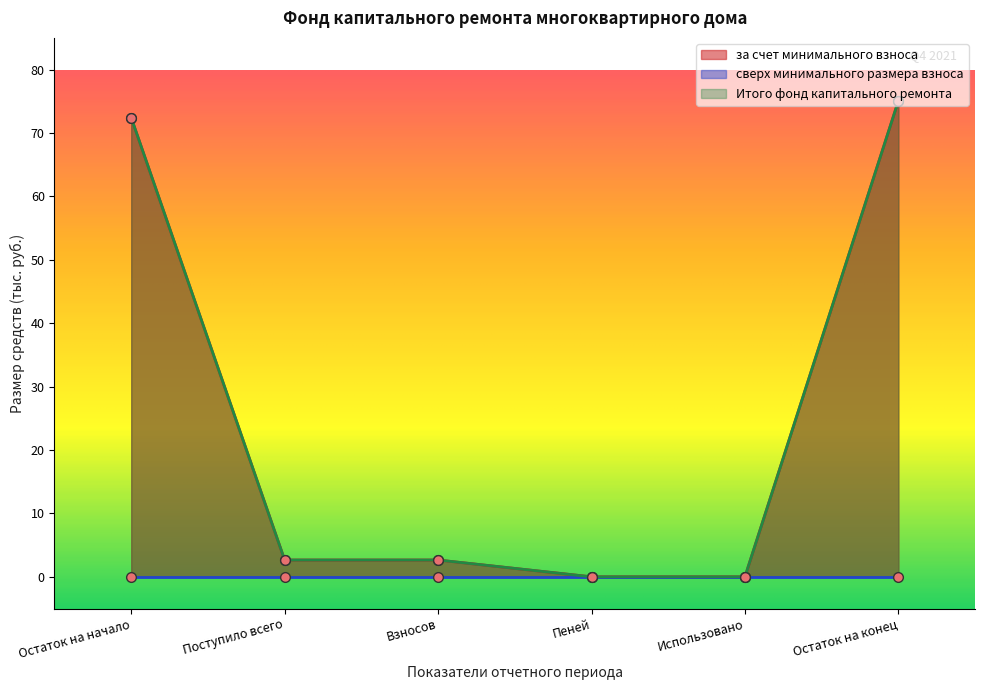

What is the average value of the за счет минимального взноса series?

25.5